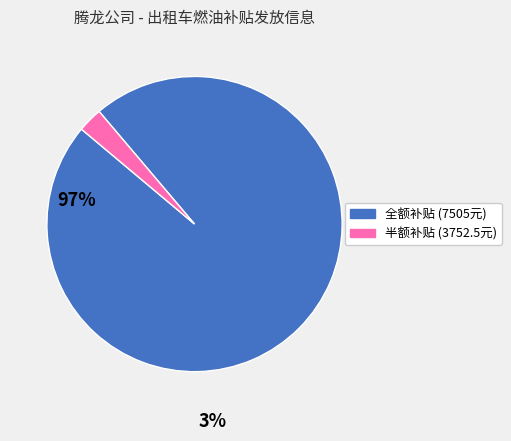

Count the number of slices in the pie.

2